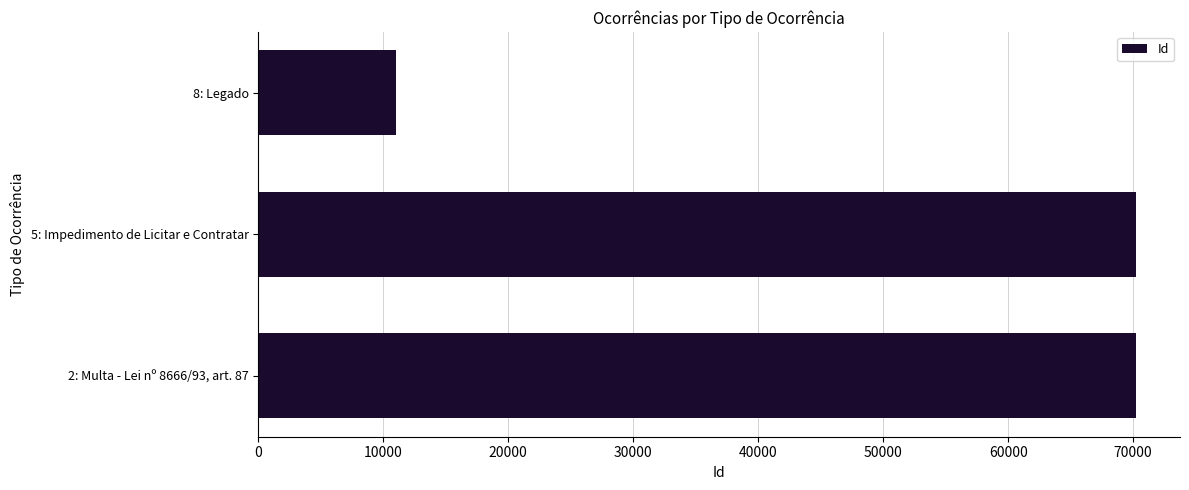

The value at 8: Legado is 4951. True or false?

False